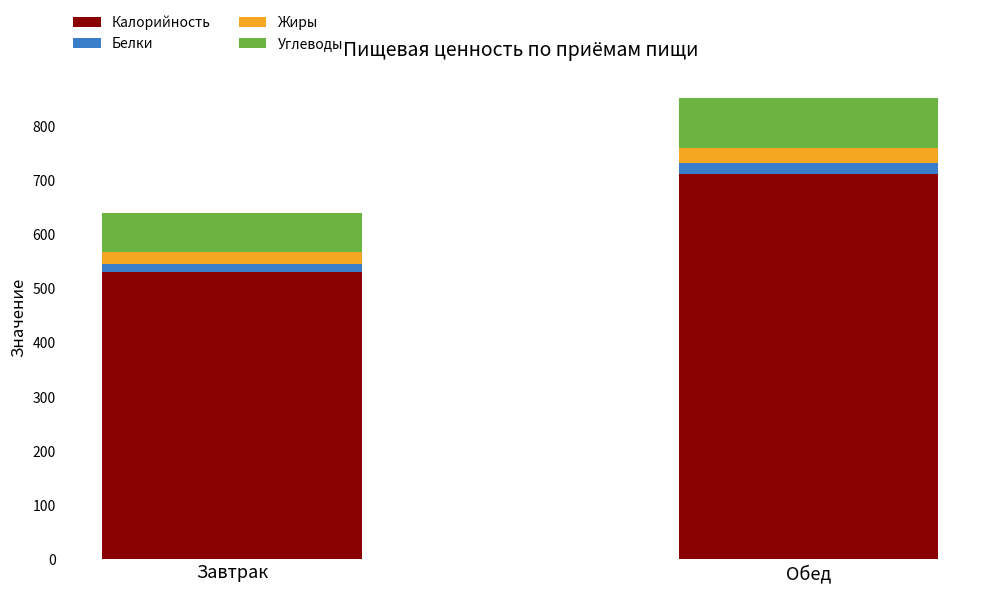

Does the chart contain any negative values?

No